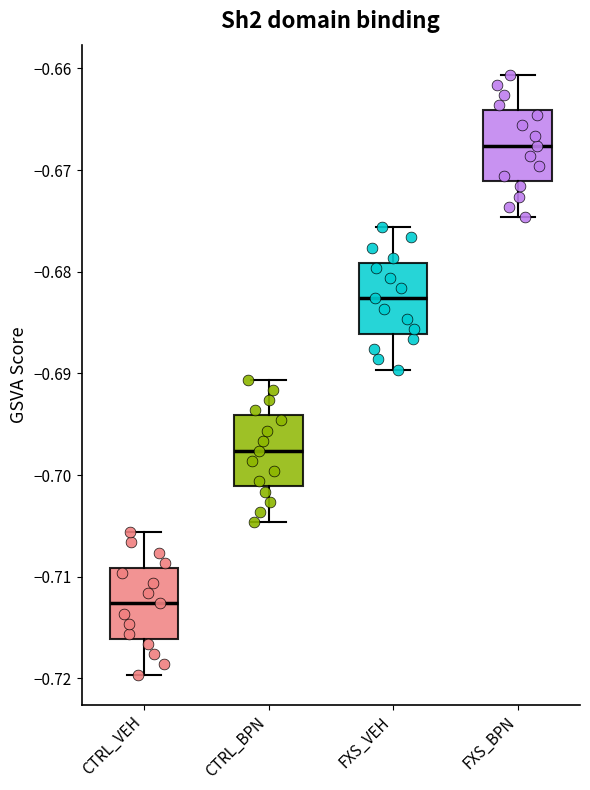

Reading left to right, transcribe this box plot: for each box, give where its median line is, the range the box spans, and where its two whiskers end, as read against the y-axis. The values are not printed on the chart, so give them approximately, as read against the axis.

CTRL_VEH: median -0.713, box -0.716 to -0.709, whiskers -0.720 to -0.706
CTRL_BPN: median -0.698, box -0.701 to -0.694, whiskers -0.705 to -0.691
FXS_VEH: median -0.683, box -0.686 to -0.679, whiskers -0.690 to -0.676
FXS_BPN: median -0.668, box -0.671 to -0.664, whiskers -0.675 to -0.661